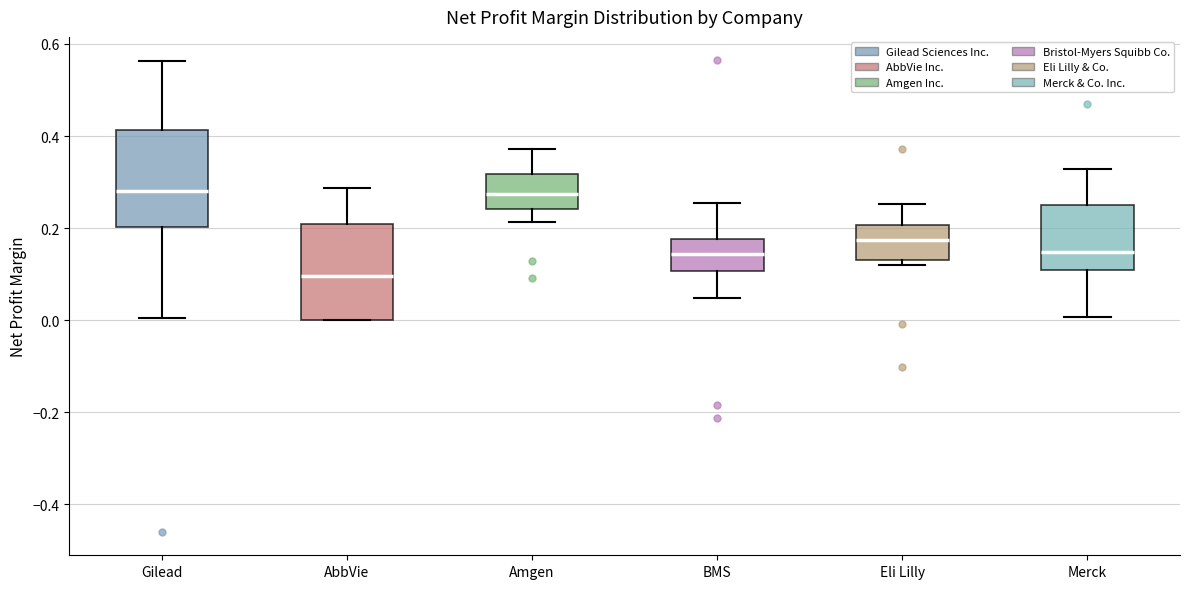

Reading left to right, transcribe this box plot: for each box, give where its median line is, the range the box spans, and where its two whiskers end, as read against the y-axis. The values are not printed on the chart, so give them approximately, as read against the axis.

Gilead: median 0.28, box 0.20 to 0.42, whiskers 0.00 to 0.56
AbbVie: median 0.10, box 0.00 to 0.20, whiskers 0.00 to 0.28
Amgen: median 0.28, box 0.24 to 0.32, whiskers 0.22 to 0.38
BMS: median 0.14, box 0.10 to 0.18, whiskers 0.04 to 0.26
Eli Lilly: median 0.18, box 0.14 to 0.20, whiskers 0.12 to 0.26
Merck: median 0.14, box 0.10 to 0.26, whiskers 0.00 to 0.32